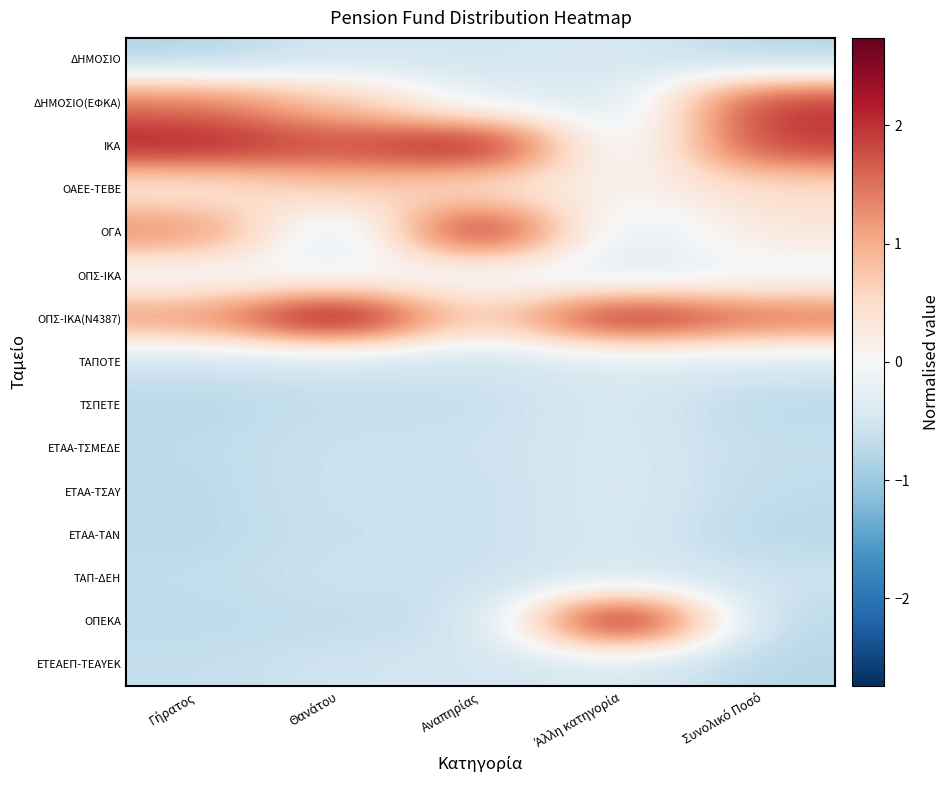

Rank the series at Αναπηρίας from highest to lowest value.

ΟΓΑ, ΙΚΑ, ΟΠΣ-ΙΚΑ(Ν4387), ΟΑΕΕ-ΤΕΒΕ, ΟΠΣ-ΙΚΑ, ΔΗΜΟΣΙΟ(ΕΦΚΑ), ΕΤΕΑΕΠ-ΤΕΑΥΕΚ, ΔΗΜΟΣΙΟ, ΤΑΠΟΤΕ, ΕΤΑΑ-ΤΣΜΕΔΕ, ΤΑΠ-ΔΕΗ, ΕΤΑΑ-ΤΑΝ, ΕΤΑΑ-ΤΣΑΥ, ΤΣΠΕΤΕ, ΟΠΕΚΑ